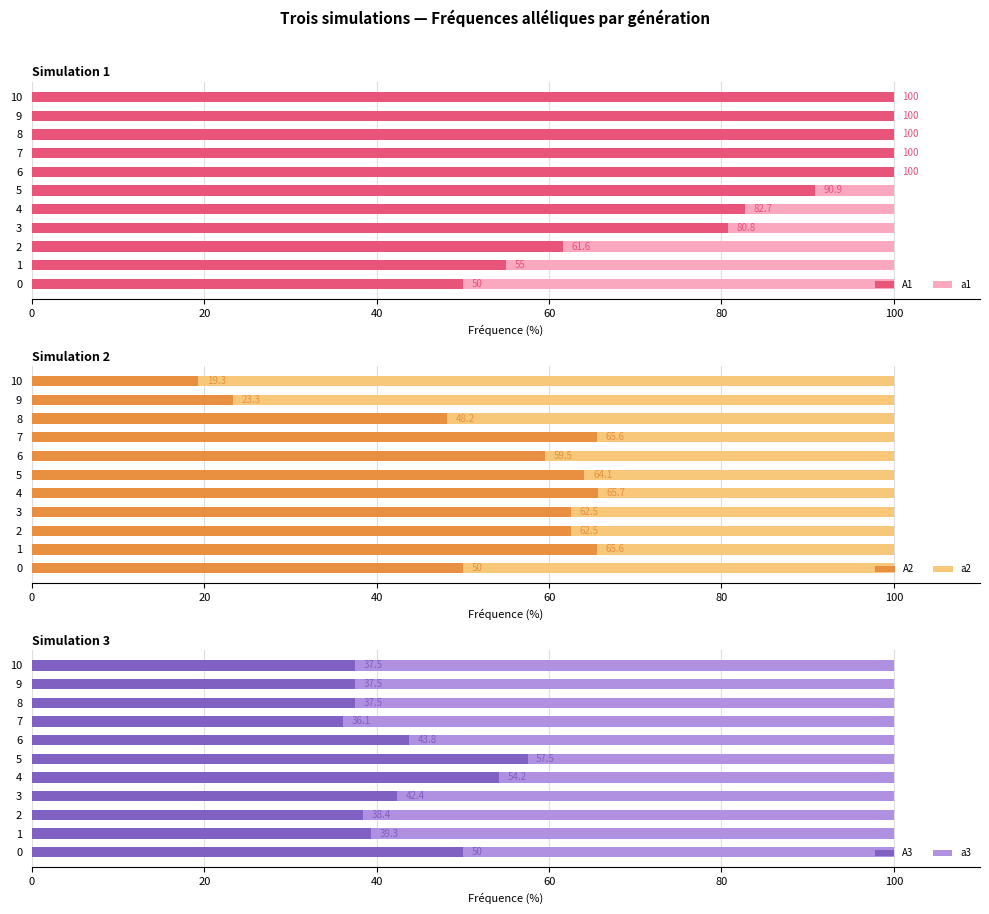

Is the value of A2 at 9 greater than the value of a3 at 8?

No